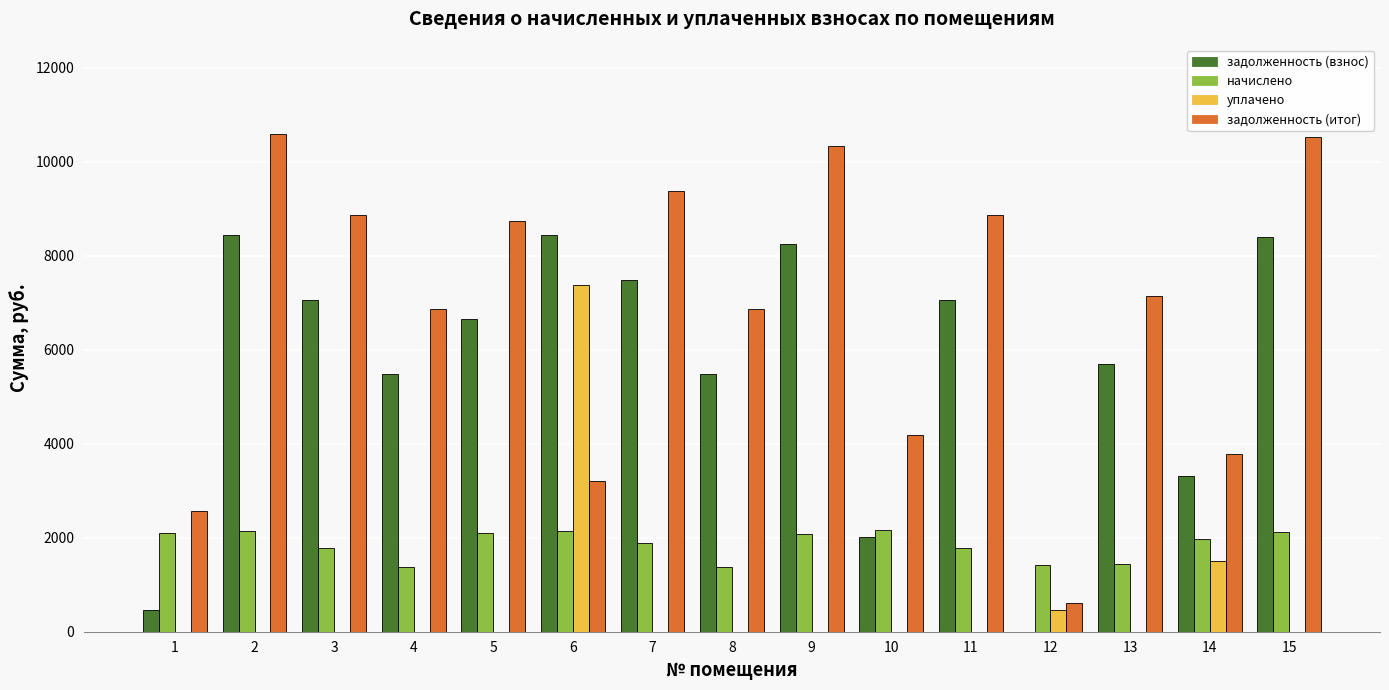

What is the maximum value shown in the chart?

10586.4